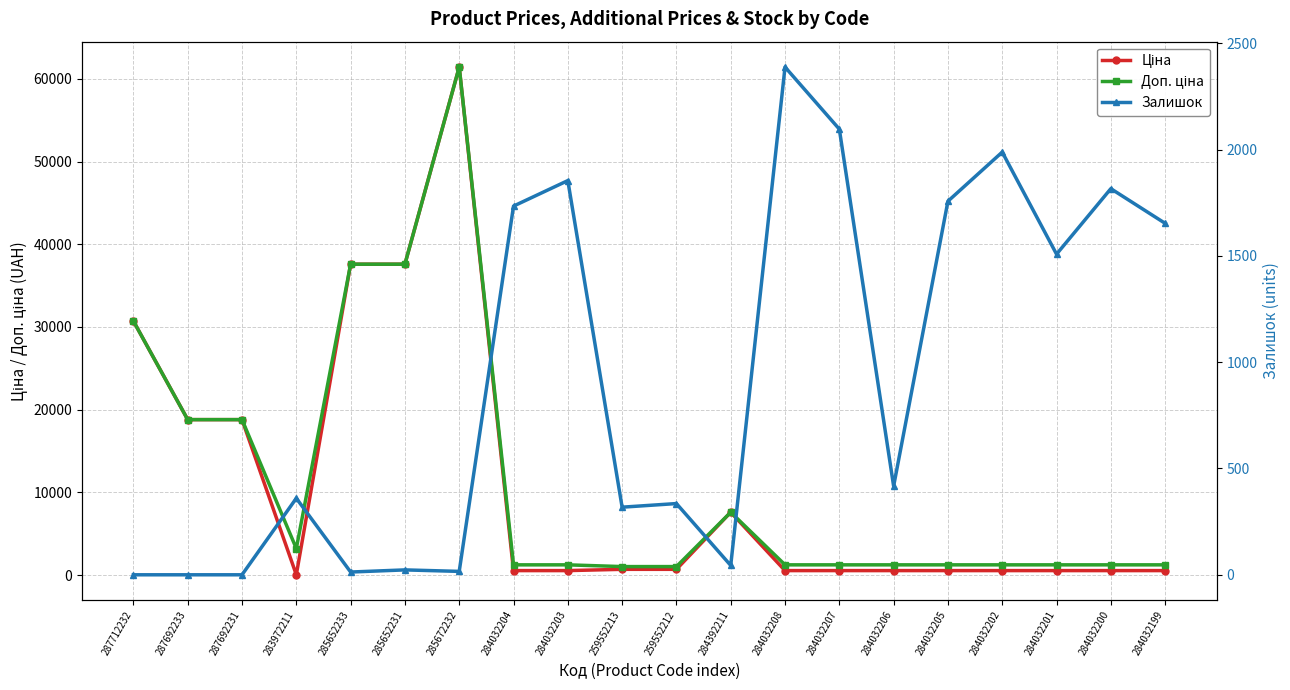

What is the spread (max minus min) of values at 284392211?

7552.5